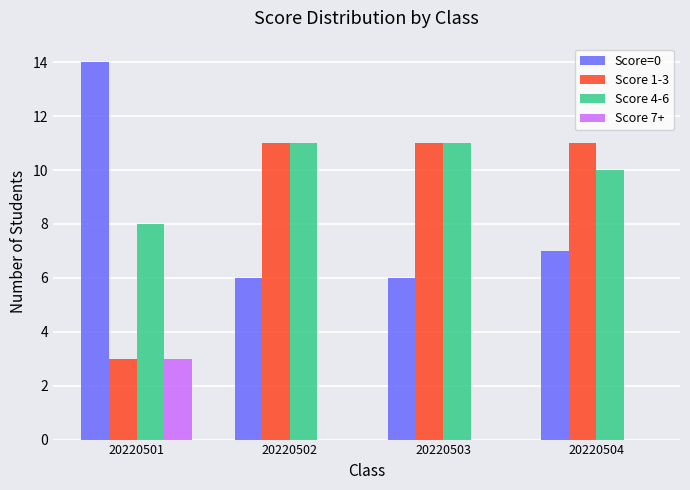

What are all the series names shown in the legend?

Score=0, Score 1-3, Score 4-6, Score 7+